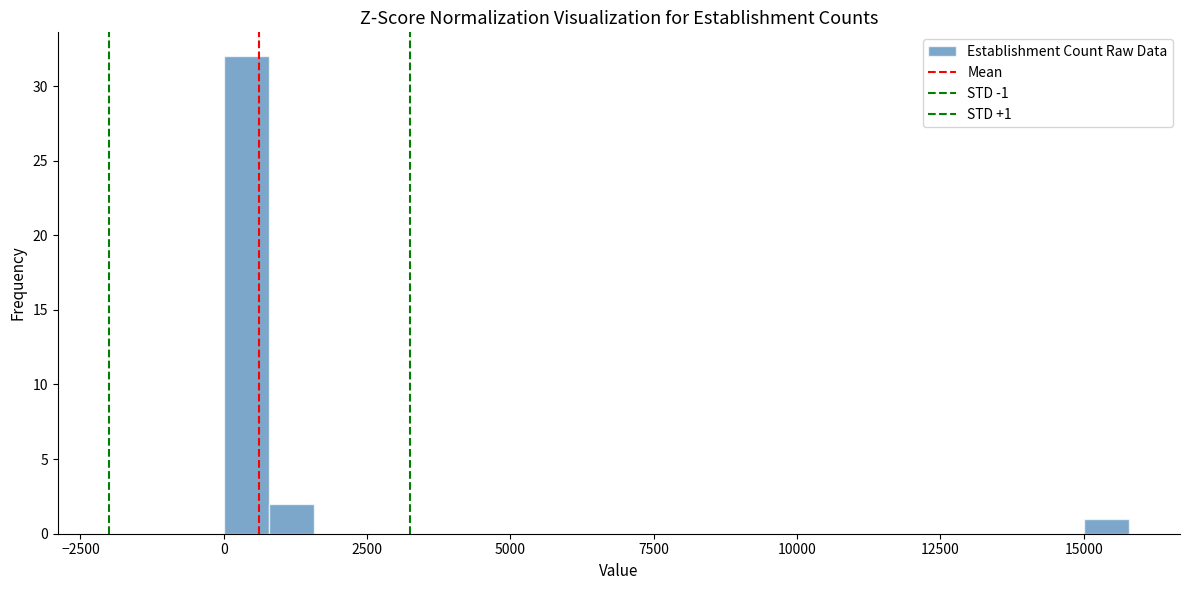

Read against the x-axis, roughly where is the centre of the tallest bar?

500